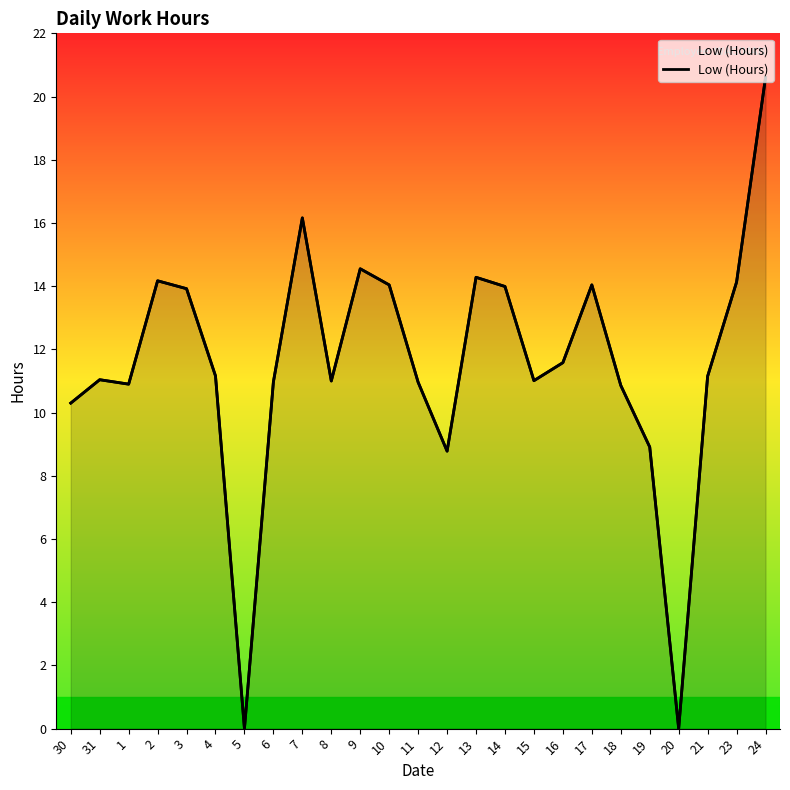

The value at 24 is 13.4. True or false?

False